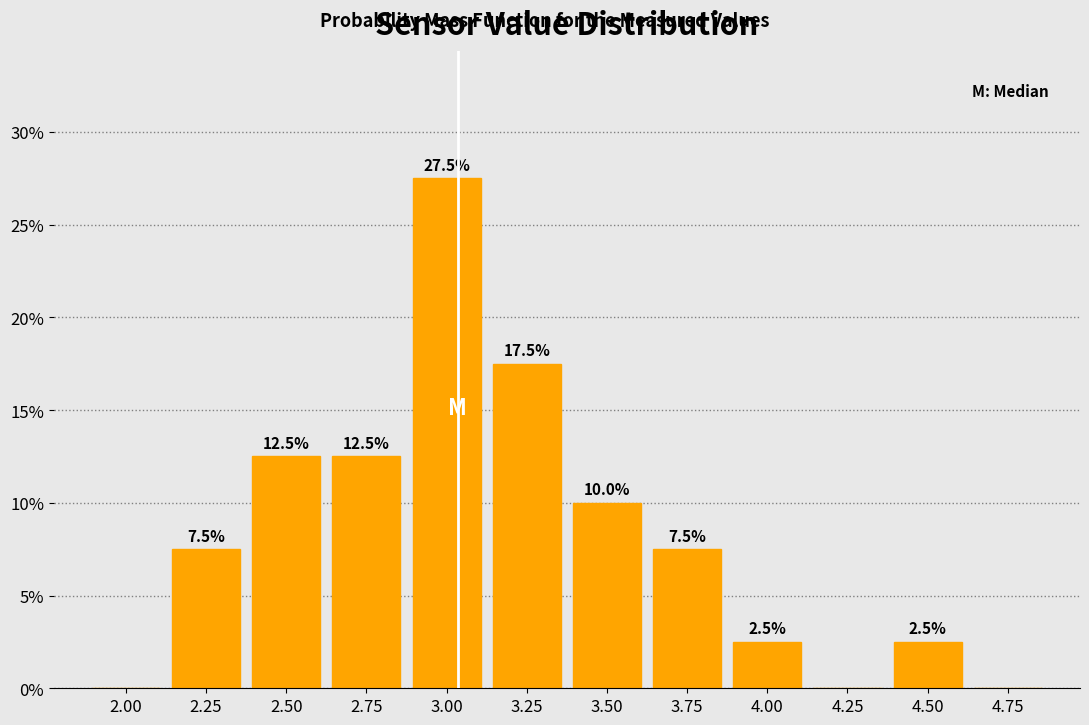

Reading left to right, transcribe all the data shown in this chart.

2.00=0.0	2.25=7.5	2.50=12.5	2.75=12.5	3.00=27.5	3.25=17.5	3.50=10.0	3.75=7.5	4.00=2.5	4.25=0.0	4.50=2.5	4.75=0.0